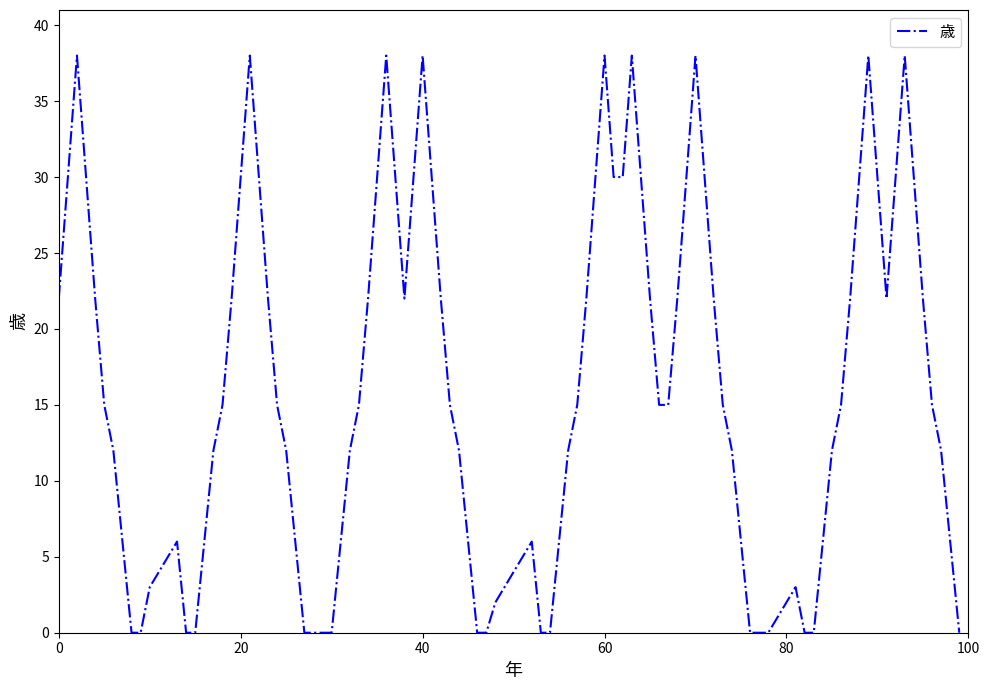

What is the difference between the maximum and minimum values?

38